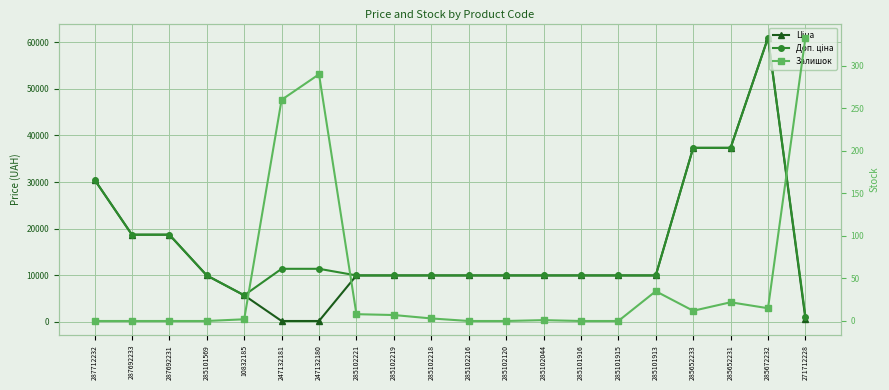

Reading right to left, transcribe all the data shown in this chart.

Ціна: 271712228=586.0	285672232=61024.7	285652231=37343.0	285652233=37343.0	285101913=9908.5	285101915=9908.5	285101916=9908.5	285102044=9908.5	285102120=9908.5	285102216=9908.5	285102218=9908.5	285102219=9908.5	285102221=9908.5	247132180=113.3	247132181=113.3	10832185=5636.0	285101569=9908.5	287692231=18671.5	287692233=18671.5	287712232=30512.3
Доп. ціна: 271712228=1074.5	285672232=61024.7	285652231=37343.0	285652233=37343.0	285101913=9908.5	285101915=9908.5	285101916=9908.5	285102044=9908.5	285102120=9908.5	285102216=9908.5	285102218=9908.5	285102219=9908.5	285102221=9908.5	247132180=11334.0	247132181=11334.0	10832185=5636.0	285101569=9908.5	287692231=18671.5	287692233=18671.5	287712232=30512.3
Залишок: 271712228=333.0	285672232=15.0	285652231=22.0	285652233=12.0	285101913=35.0	285101915=0.0	285101916=0.0	285102044=1.0	285102120=0.0	285102216=0.0	285102218=3.0	285102219=7.0	285102221=8.0	247132180=290.0	247132181=260.0	10832185=2.0	285101569=0.0	287692231=0.0	287692233=0.0	287712232=0.0